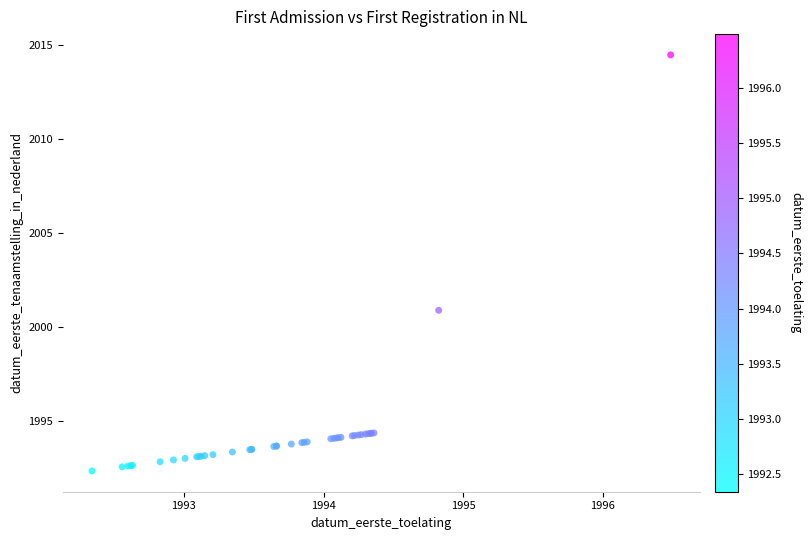

What Y value in the scatter plot is closest to 2003?

2000.9